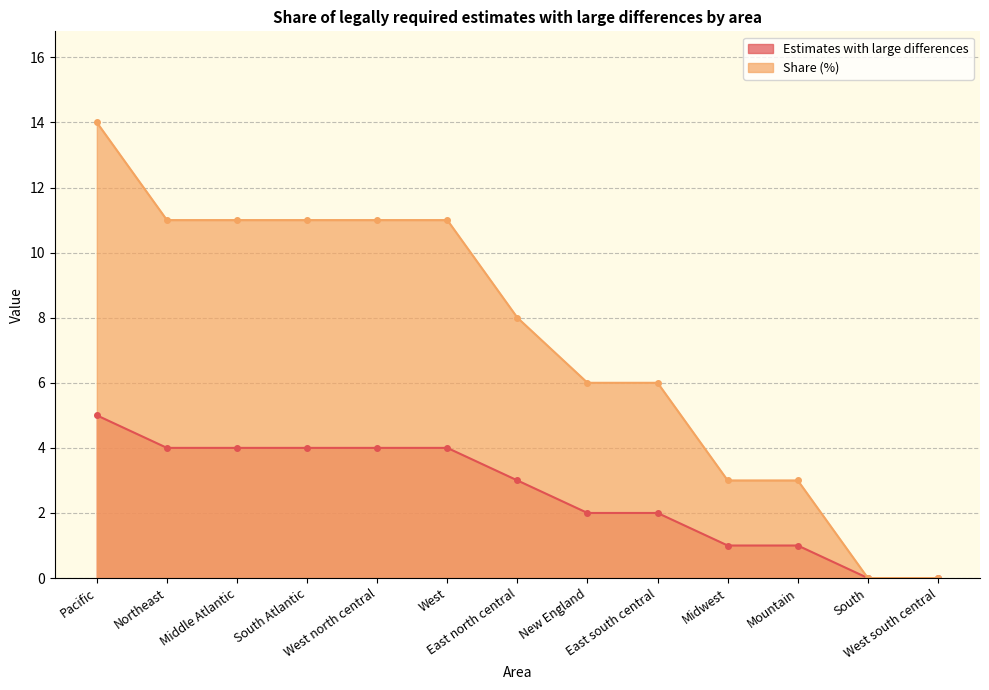

Does the chart have visible grid lines?

Yes